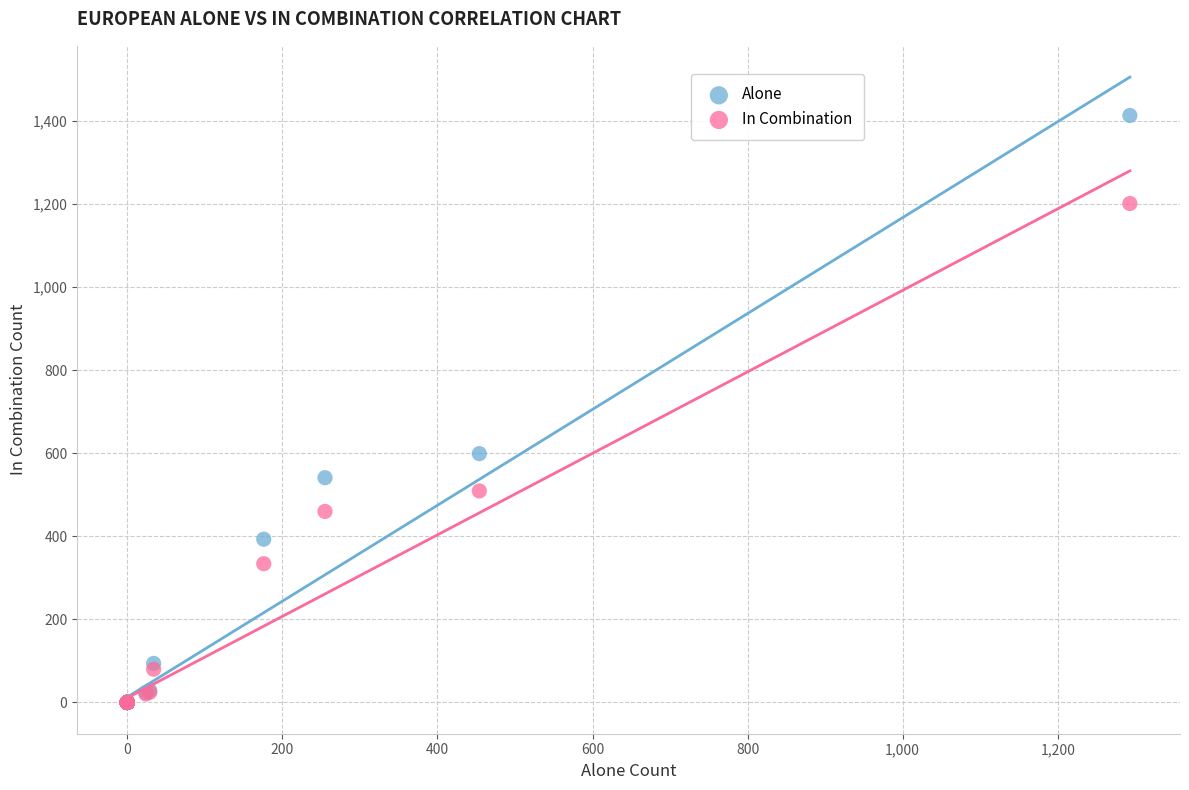

In the Alone series, what Y value is closest to 706?

599.0